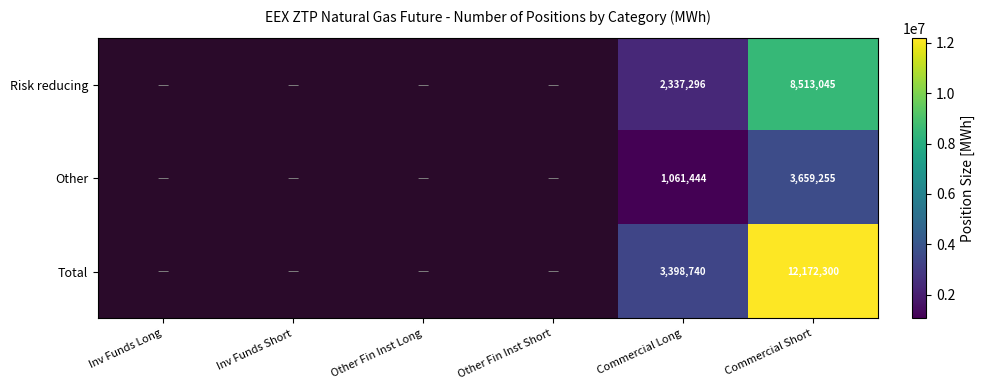

What is the spread (max minus min) of values at Commercial Short?

8513045